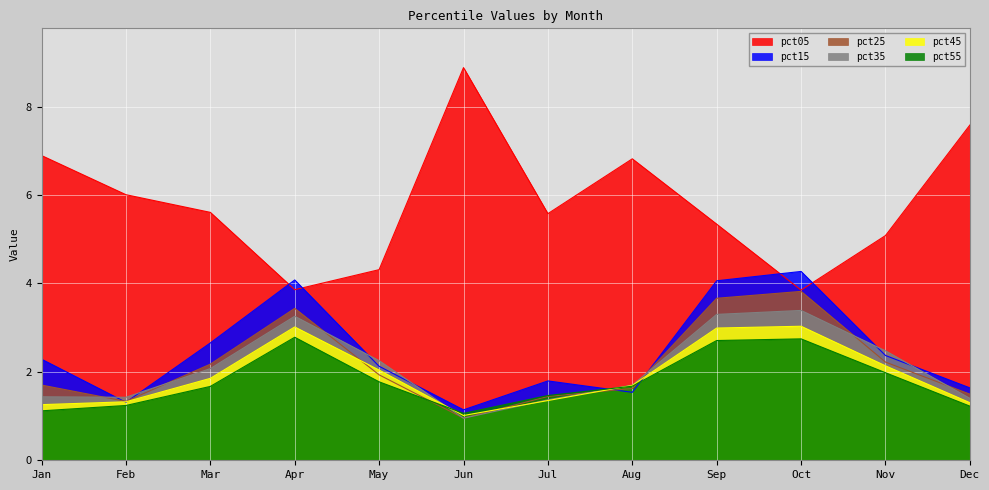

Which series has the largest total across all categories?

pct05